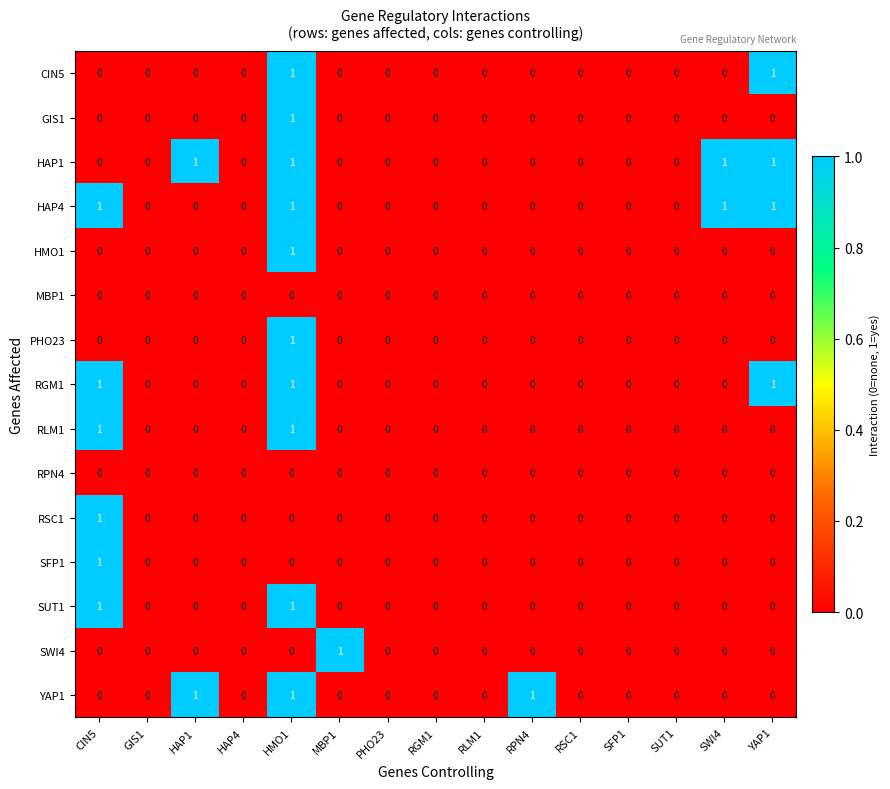

Count the RSC1 values in the range 0 to 1.

15